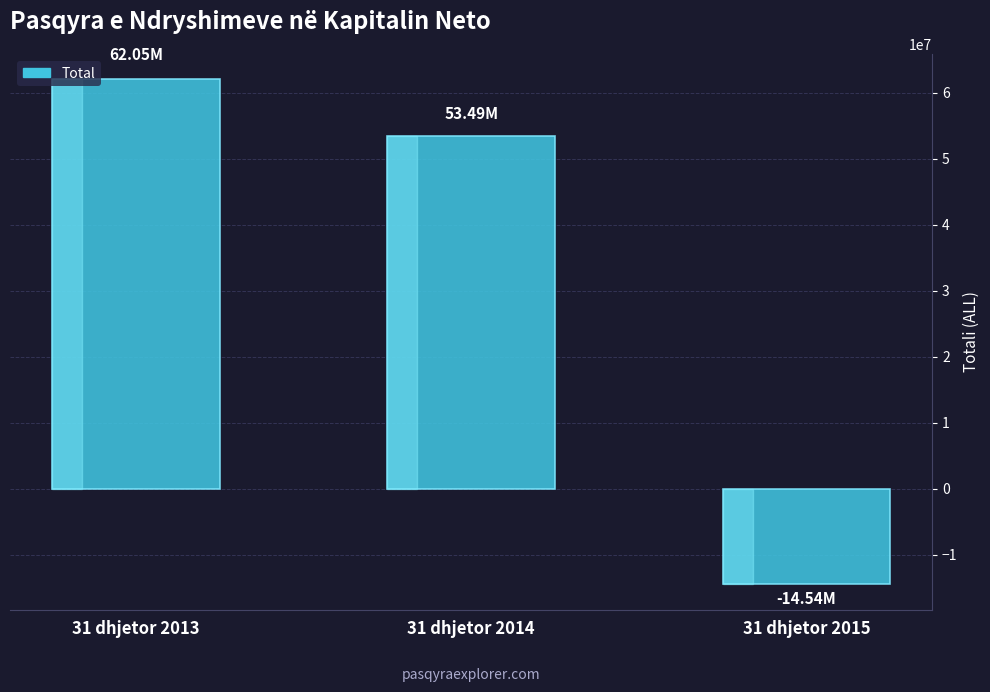

Rank the categories by value from highest to lowest.

31 dhjetor 2013, 31 dhjetor 2014, 31 dhjetor 2015